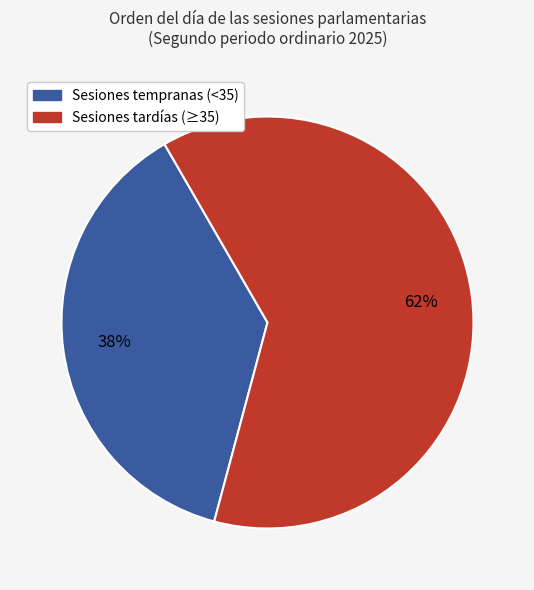

Is there any slice that represents more than half of the pie?

Yes